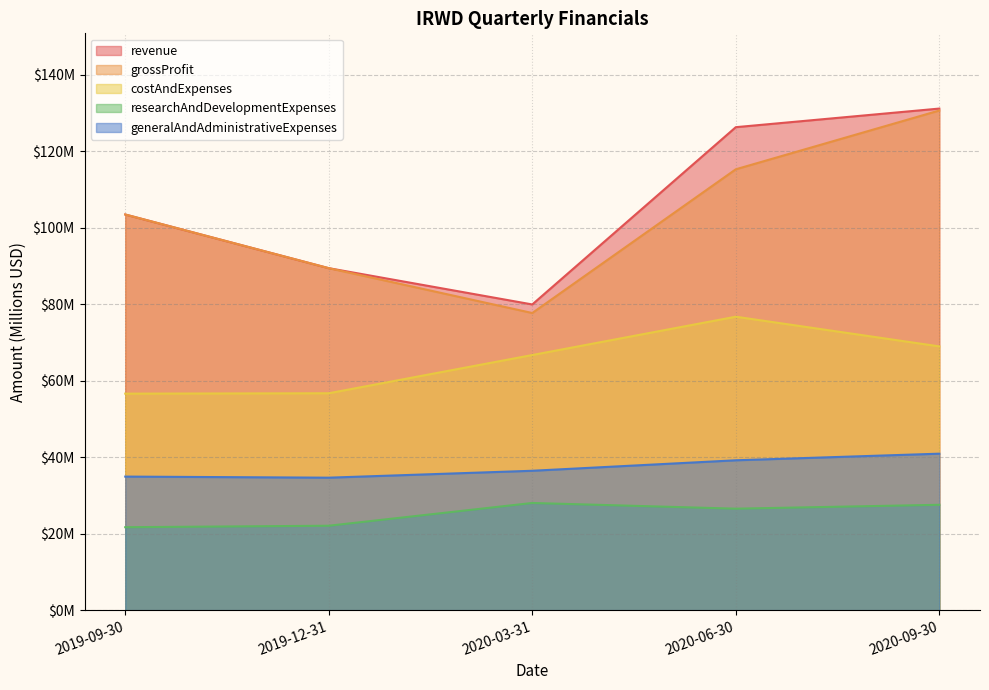

Where is researchAndDevelopmentExpenses nearest to the value 24?

2019-12-31